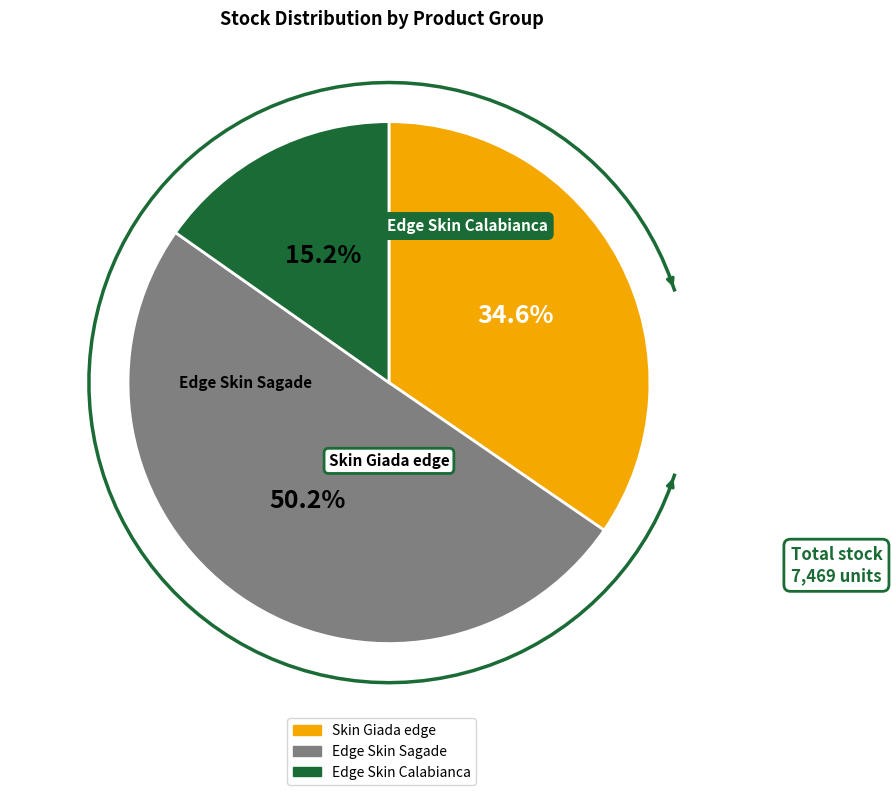

Count the number of slices in the pie.

3